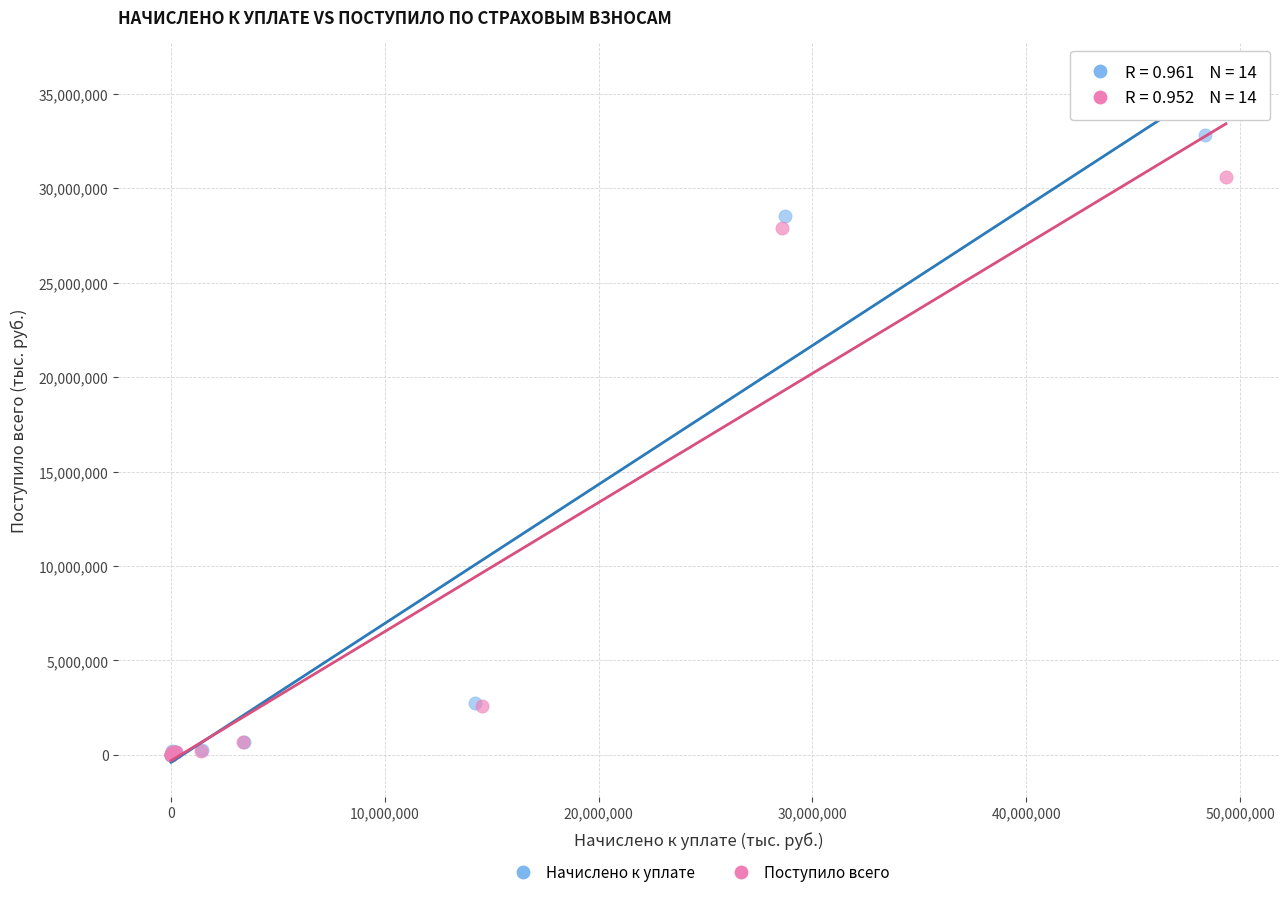

What are all the series names shown in the legend?

Начислено к уплате, Поступило всего